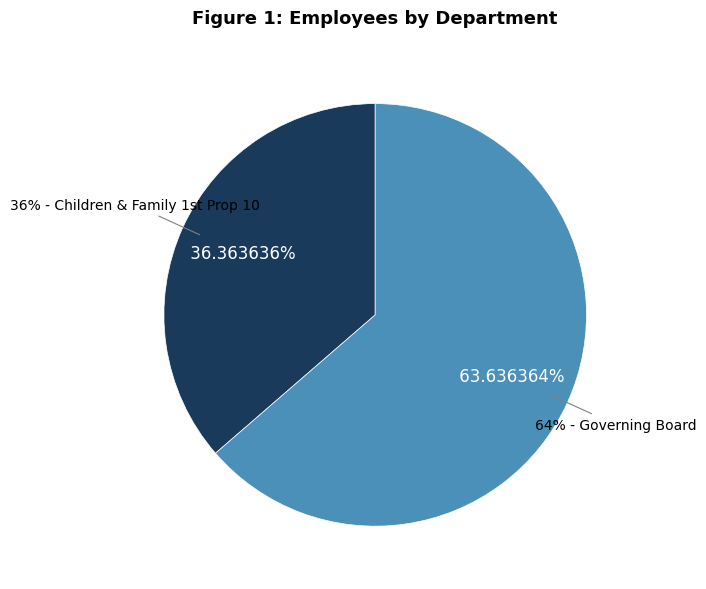

Which slice represents more than half of the pie?

Governing Board